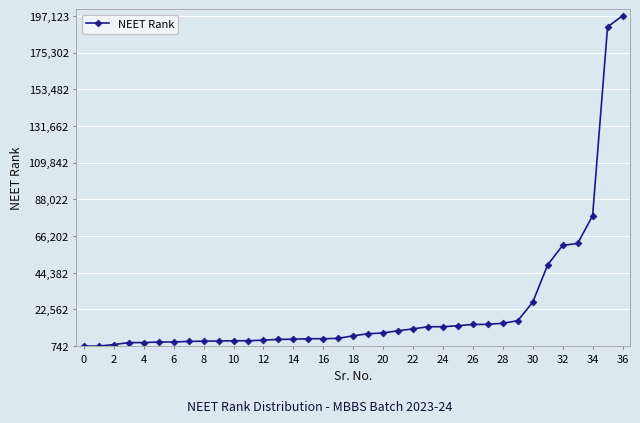

What is the difference between the maximum and minimum values?

196381